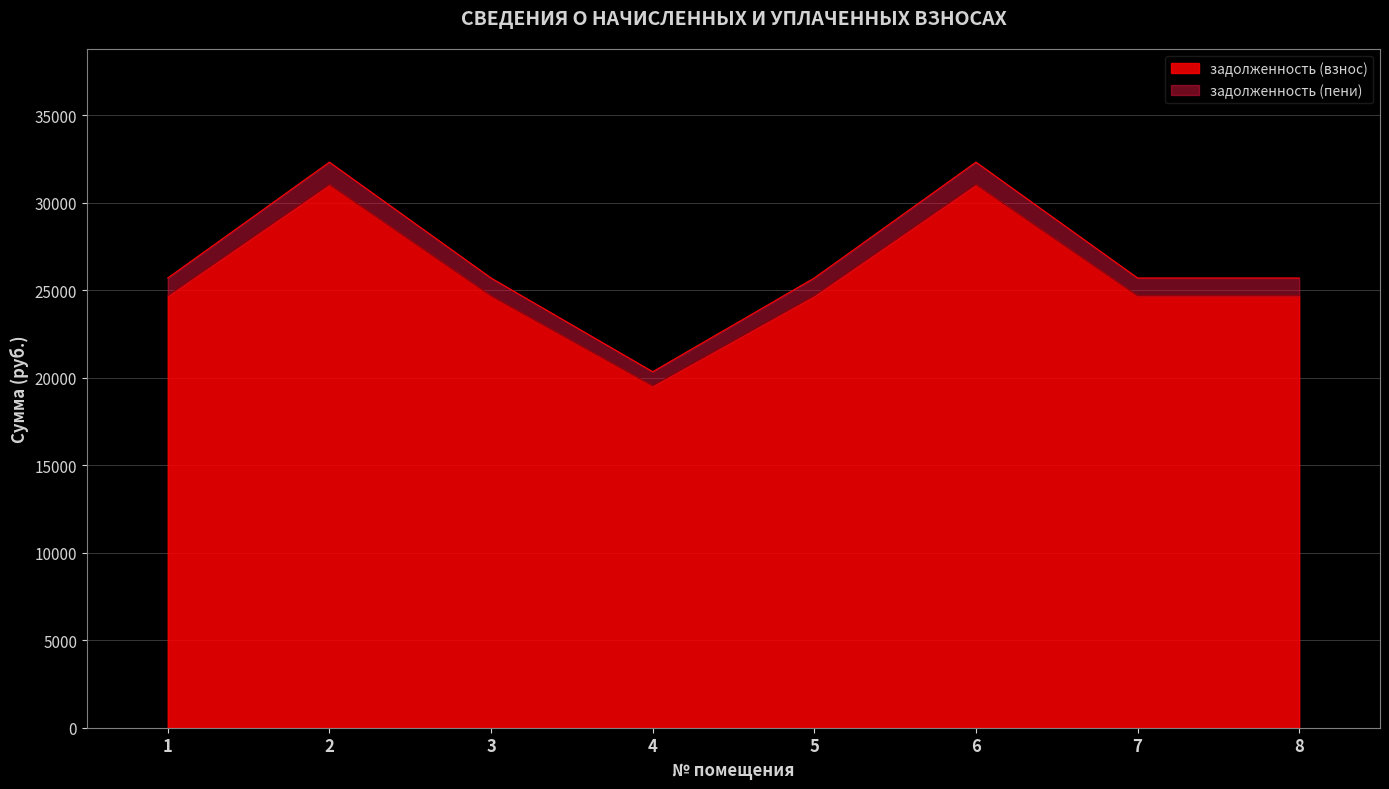

Reading right to left, list all the values displayed in this chart.

задолженность (взнос): 24674.2	24674.2	31030.9	24674.2	19532.0	24674.2	31030.9	24674.2
задолженность (пени): 25696.0	25696.0	32316.0	25696.0	20340.9	25696.0	32316.0	25696.0